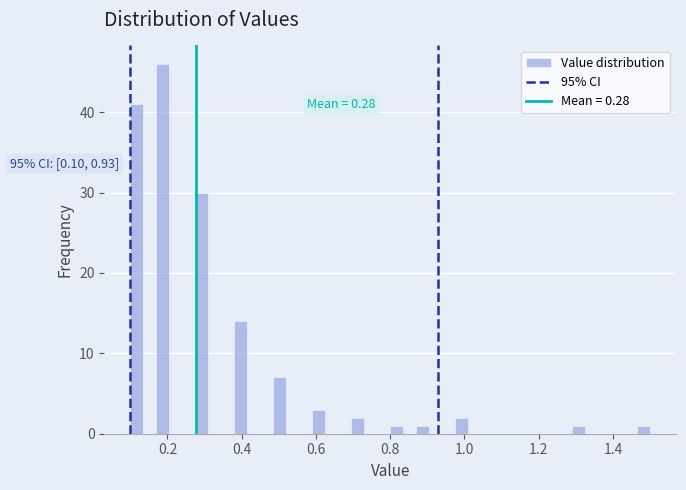

Around what value on the x-axis is the tallest bar? Give the approximate position of its centre, as read against the axis.

0.18